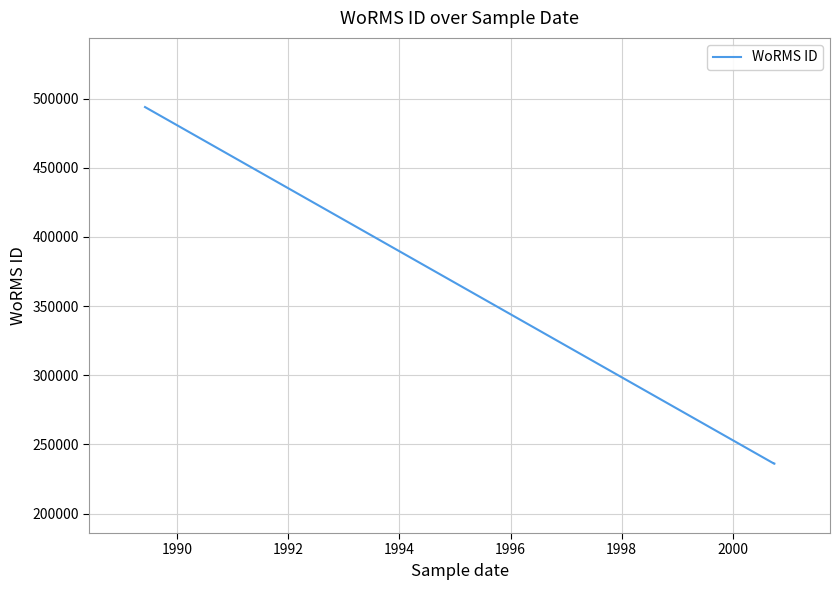

Is it true that the value at 1988 is 828791?

False